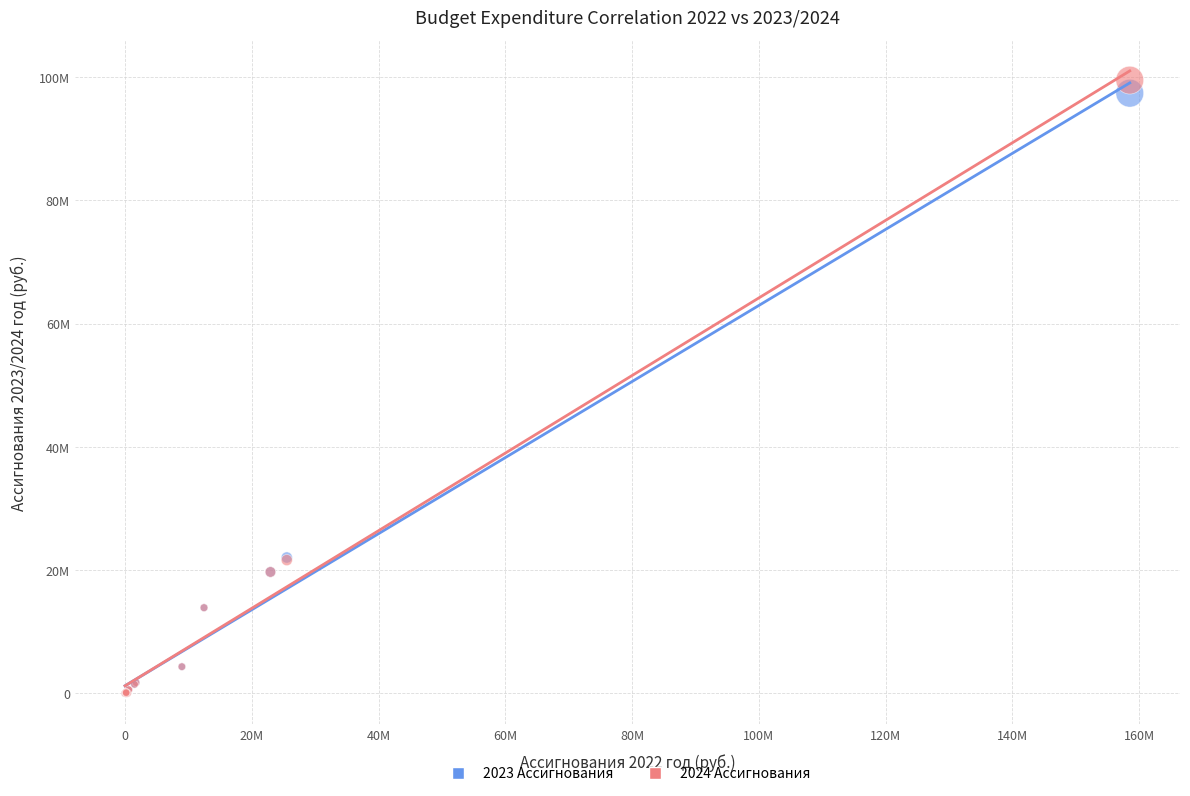

Which series has the largest Y range (max minus min)?

2024 Ассигнования